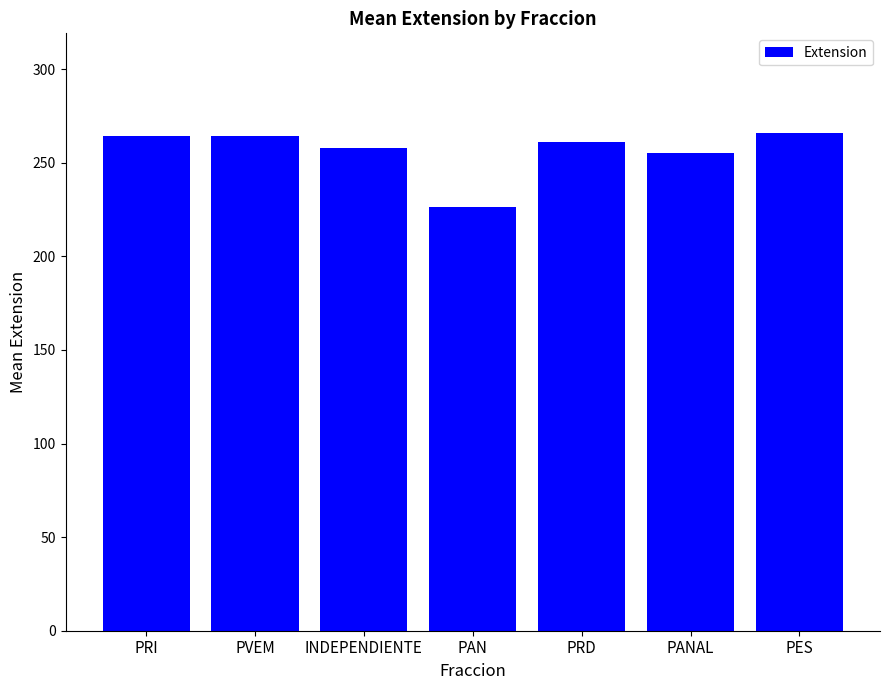

What is the label of the 2nd bar from the left?

PVEM